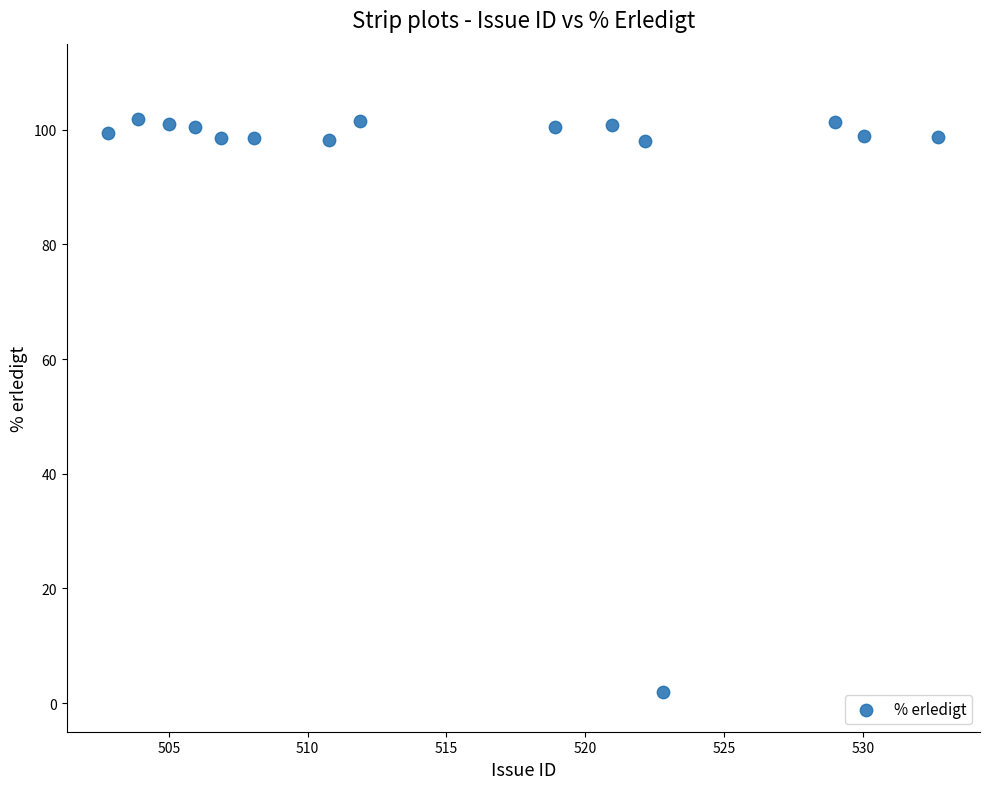

What is the range of X values (max minus min)?

29.9